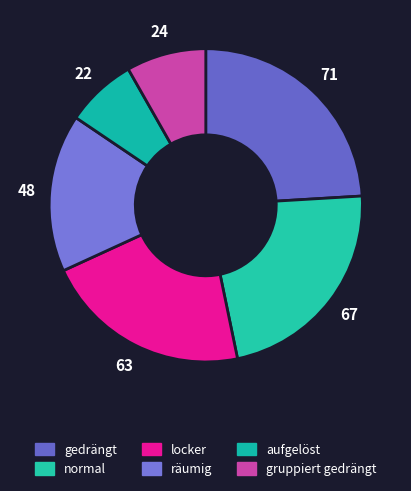

To the nearest percent, what is the difference between the largest and smallest slice percentages?

17%